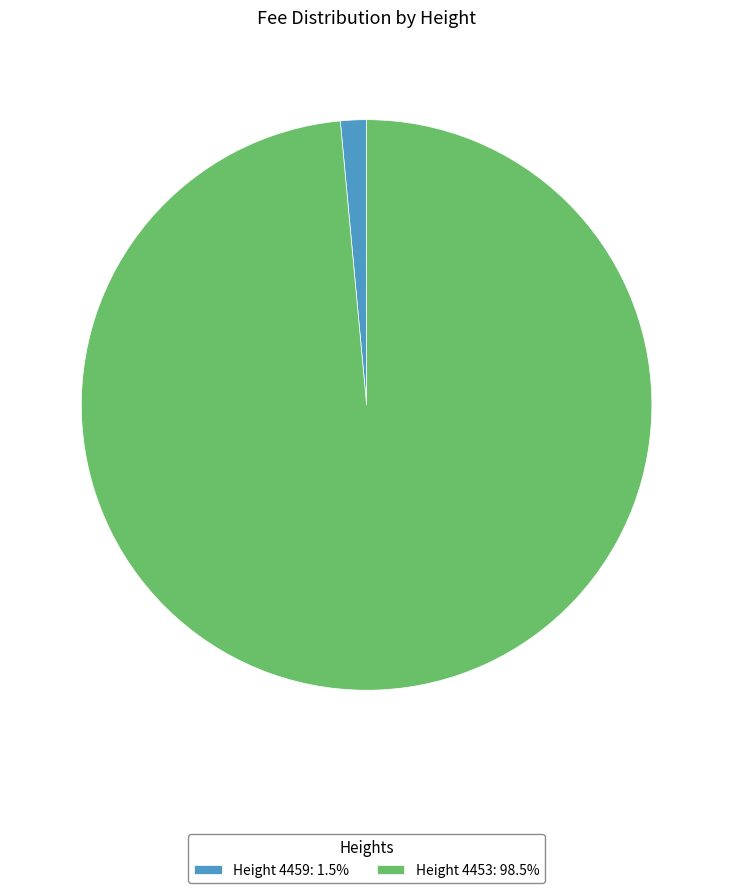

Count the number of slices in the pie.

2